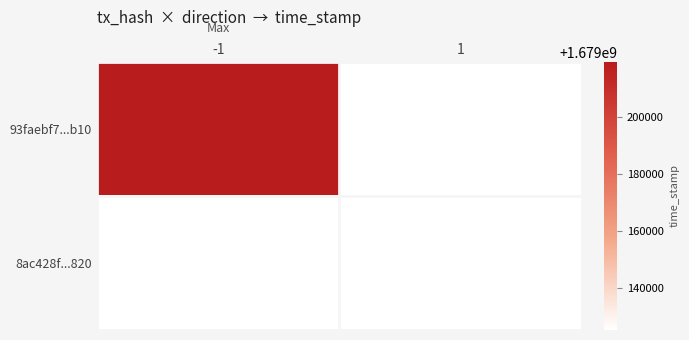

The value of 8ac428f...820 at 1 is 2371529140.1. True or false?

False